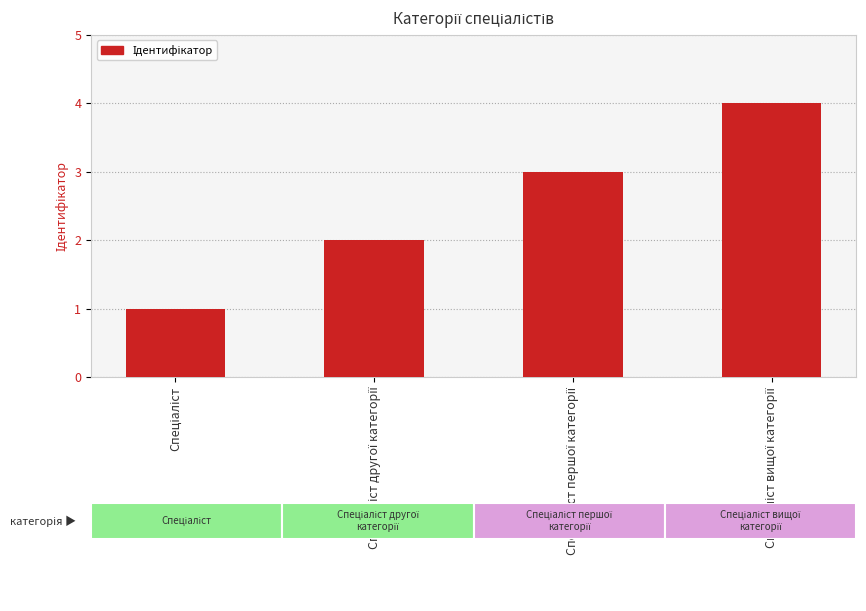

Count the number of data series in this chart.

1